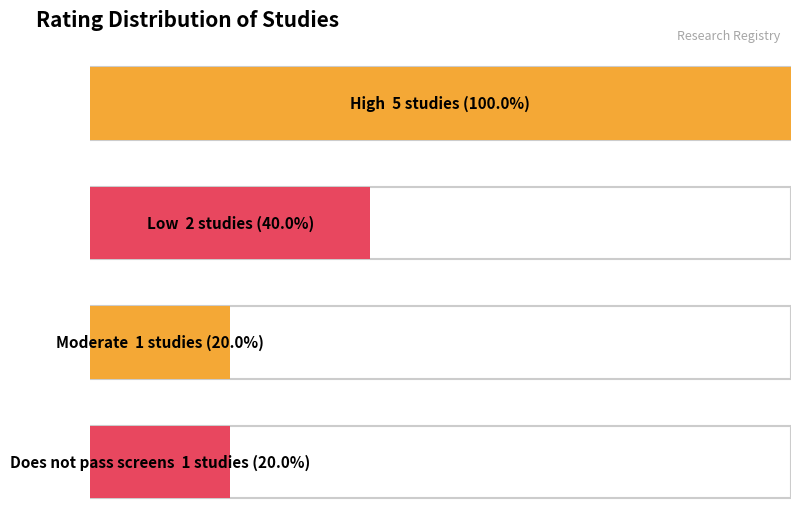

What is the change in value from High to Low?

-3